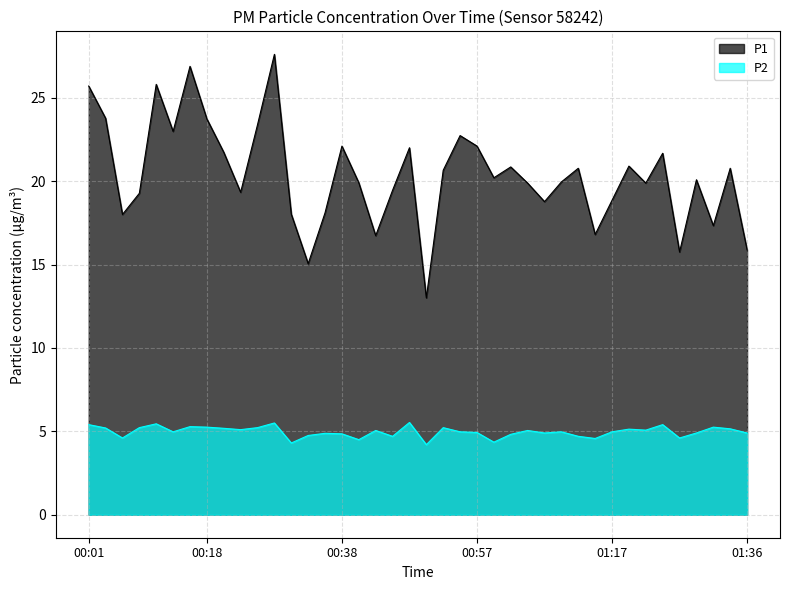

Rank the categories by P1 value from highest to lowest.

00:28, 00:15, 00:10, 00:01, 00:03, 00:18, 00:25, 00:13, 00:55, 00:38, 00:57, 00:47, 00:20, 01:24, 01:19, 01:02, 01:12, 01:34, 00:52, 01:00, 01:29, 01:09, 00:40, 01:04, 01:21, 00:45, 00:23, 00:08, 01:17, 01:07, 00:35, 00:30, 00:06, 01:31, 01:14, 00:42, 01:36, 01:26, 00:33, 00:50